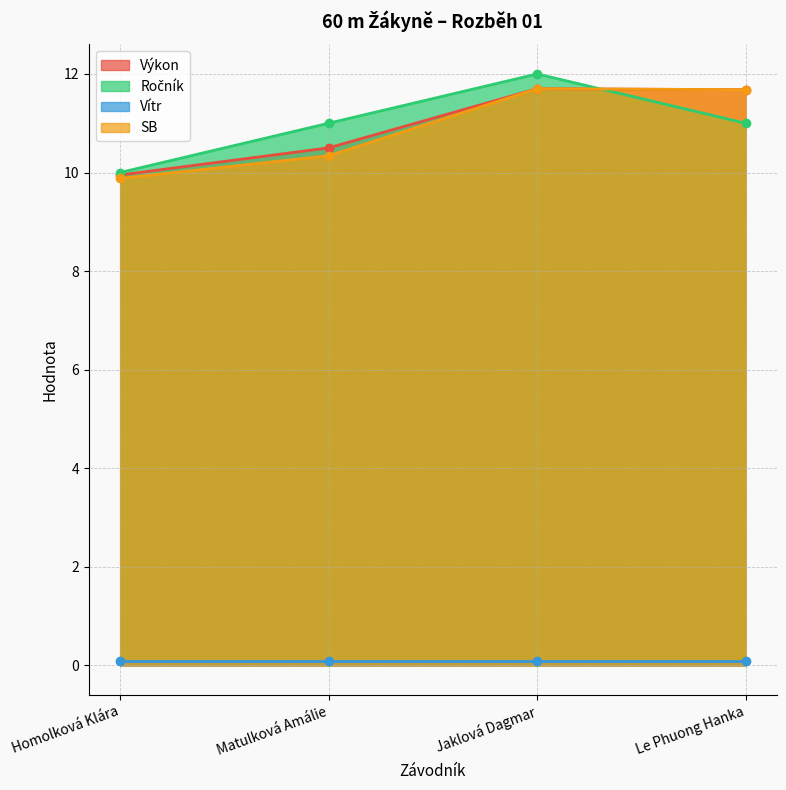

At how many categories does at least one series exceed 10?

3